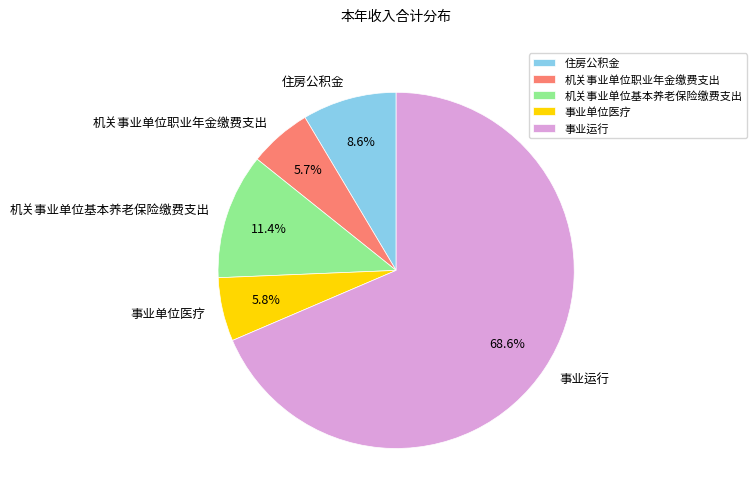

To the nearest percent, what is the average slice percentage?

20%